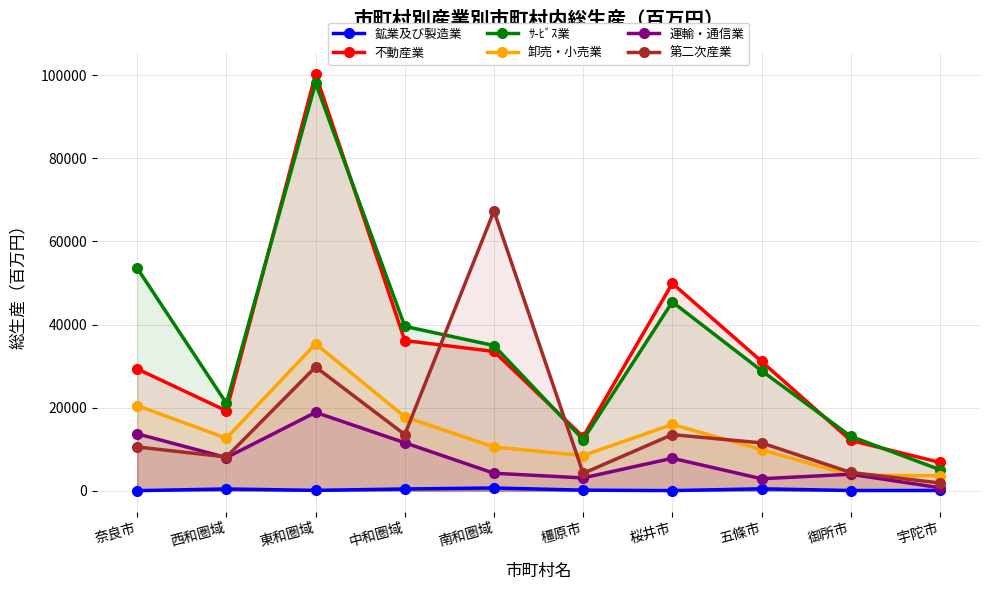

How many lines are shown in the chart?

6